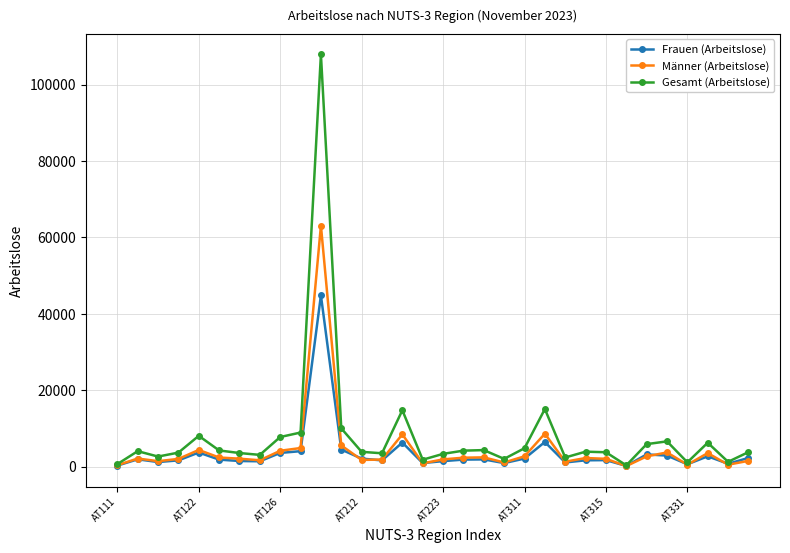

Does the chart display data point markers on the line(s)?

Yes